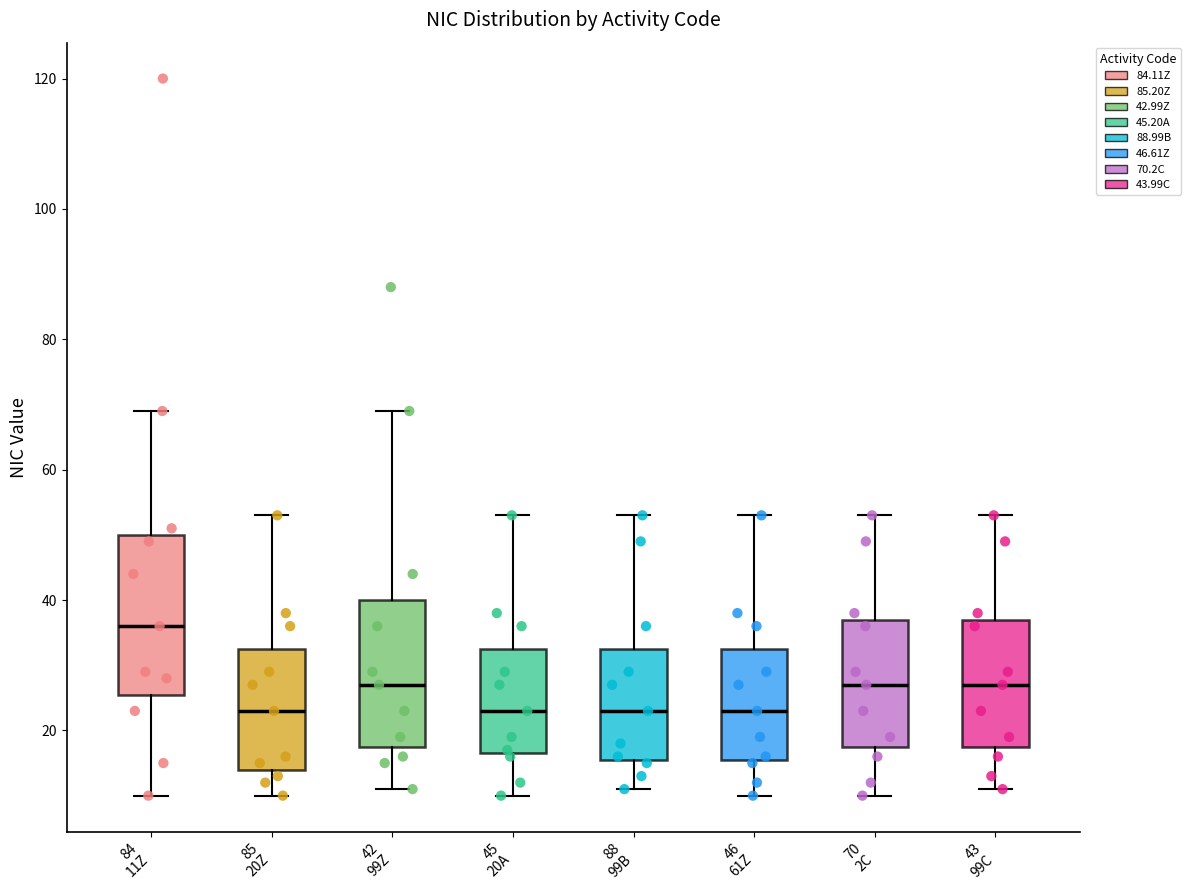

Which box has the highest median line?

84 11Z